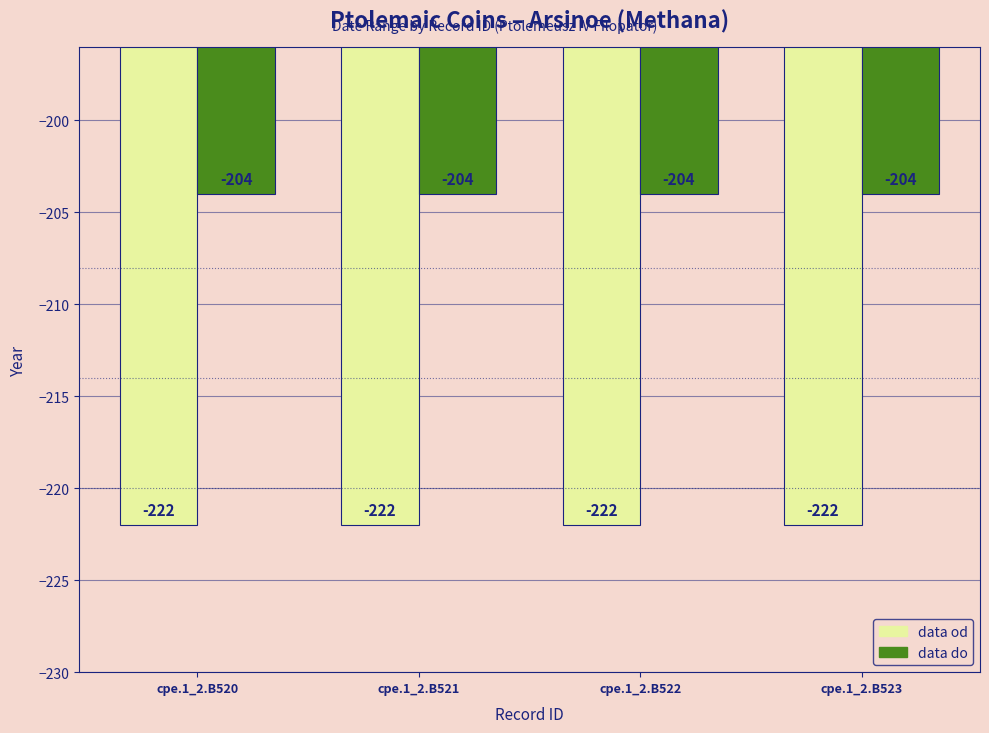

Reading right to left, what are all the values shown in this chart?

data od: -222	-222	-222	-222
data do: -204	-204	-204	-204